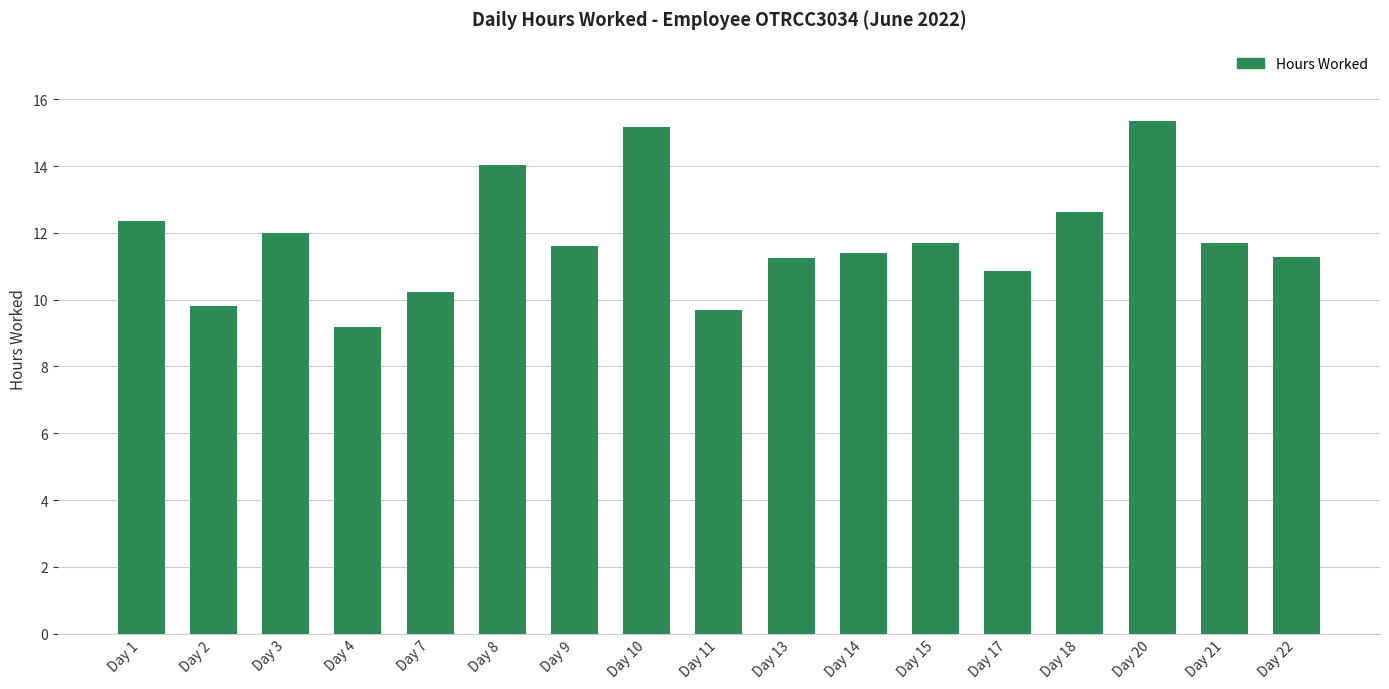

Are the bars grouped side by side (vs. stacked)?

No